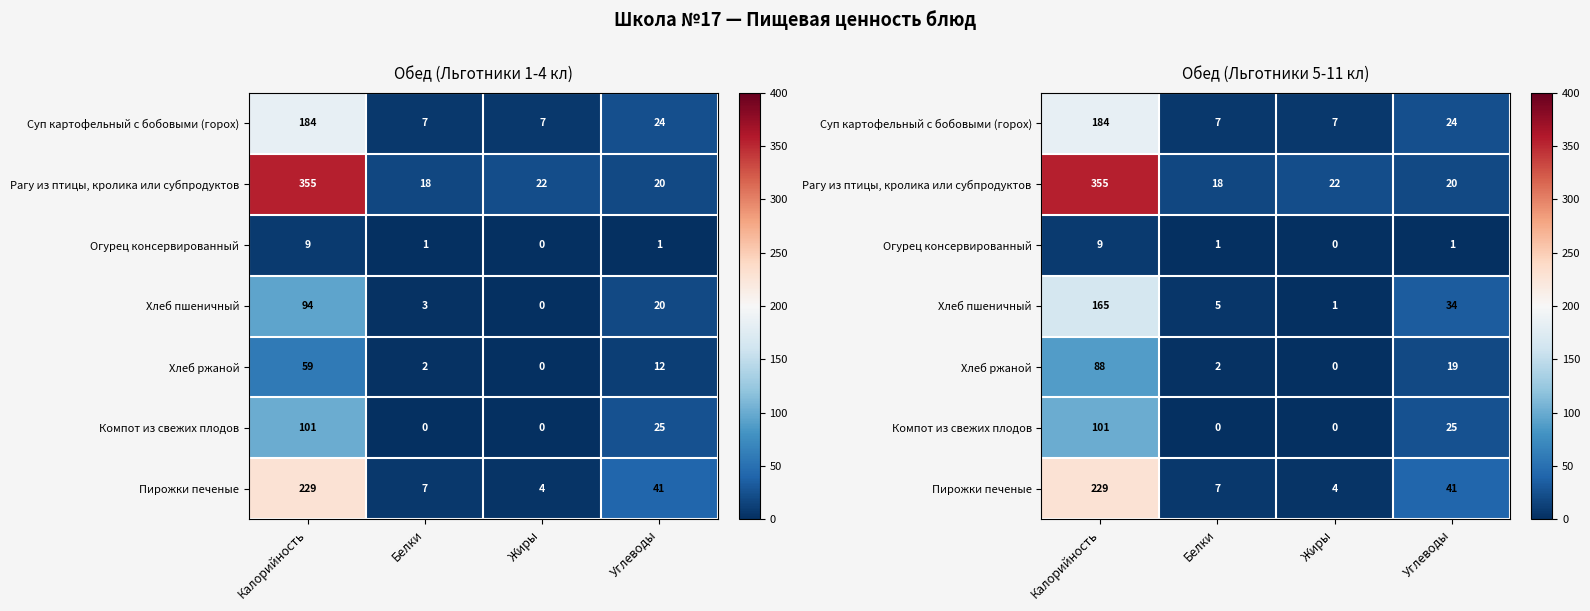

Which series has the largest total across all categories?

Рагу из птицы, кролика или субпродуктов